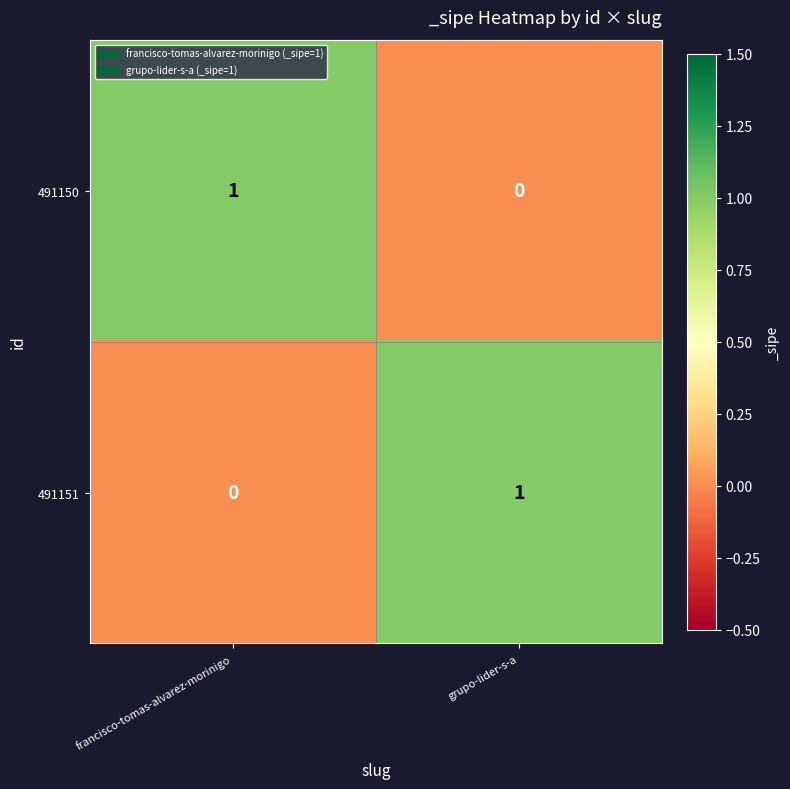

Count the number of categories in the chart.

2